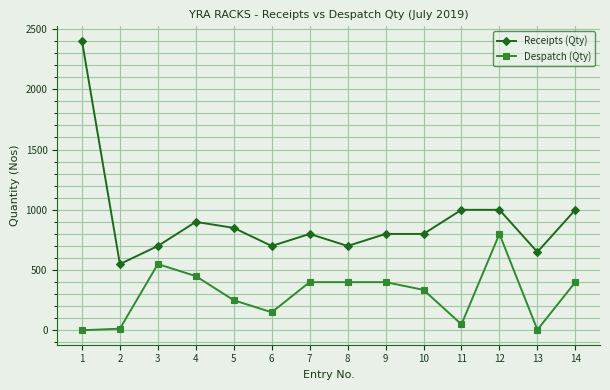

At which category does Despatch (Qty) reach its first local peak?

3